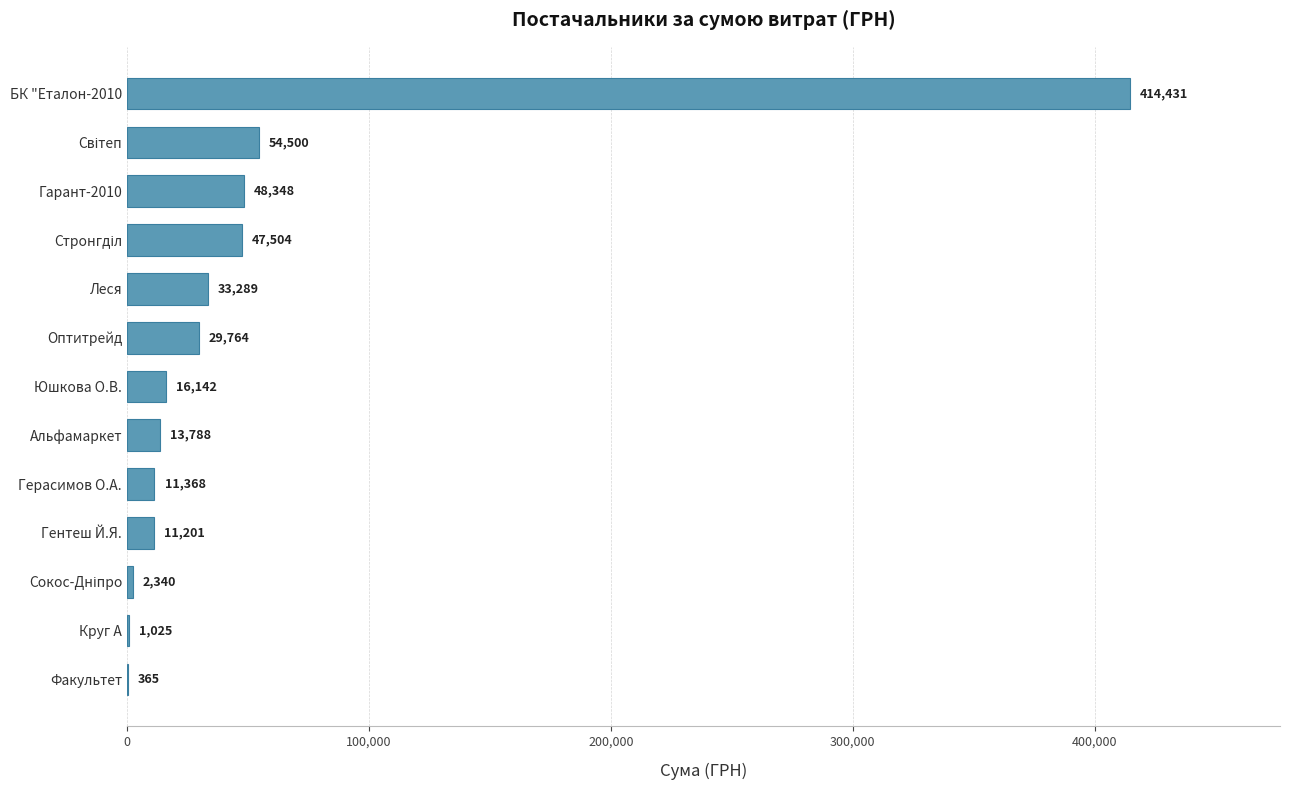

At which category does the chart reach its peak across all series?

БК "Еталон-2010